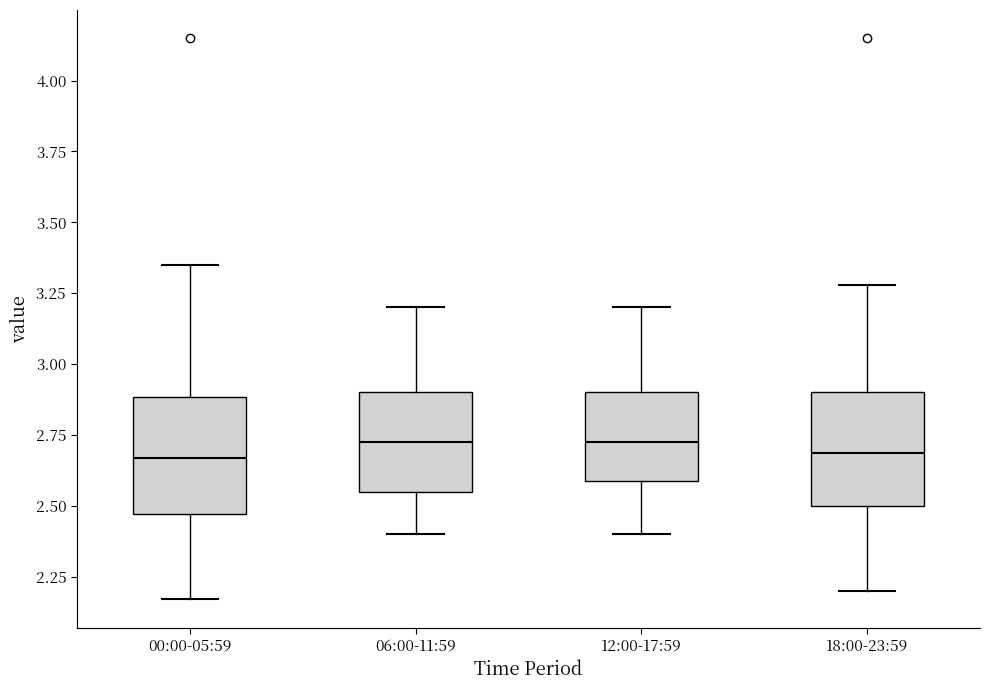

Reading left to right, read every box against the y-axis: the position of its median line, the range the box covers, and the ends of its whiskers. The values are not printed on the chart, so give them approximately, as read against the axis.

00:00-05:59: median 2.65, box 2.45 to 2.90, whiskers 2.15 to 3.35
06:00-11:59: median 2.75, box 2.55 to 2.90, whiskers 2.40 to 3.20
12:00-17:59: median 2.75, box 2.60 to 2.90, whiskers 2.40 to 3.20
18:00-23:59: median 2.70, box 2.50 to 2.90, whiskers 2.20 to 3.30